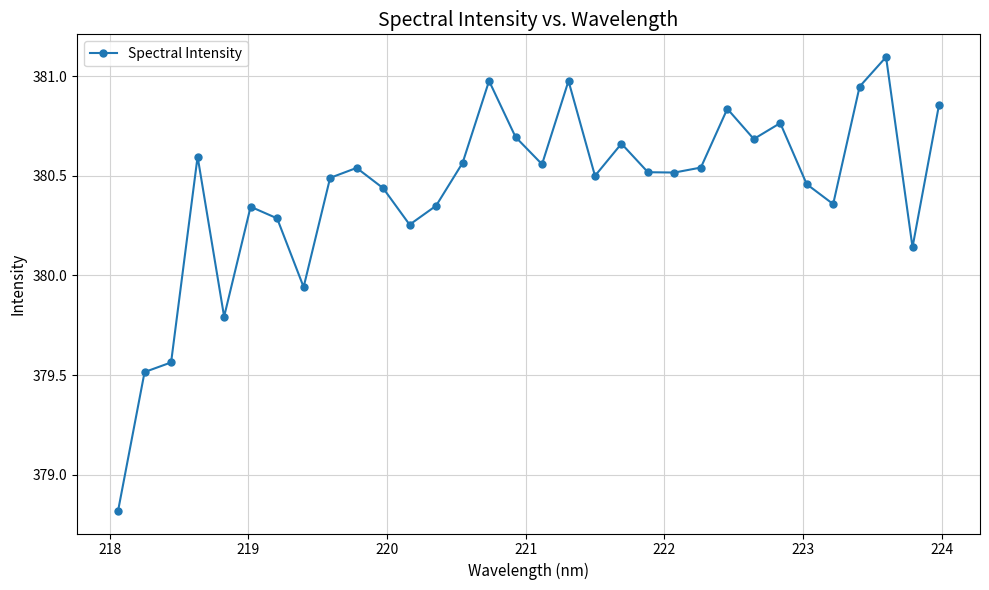

Does the chart display data point markers on the line(s)?

Yes